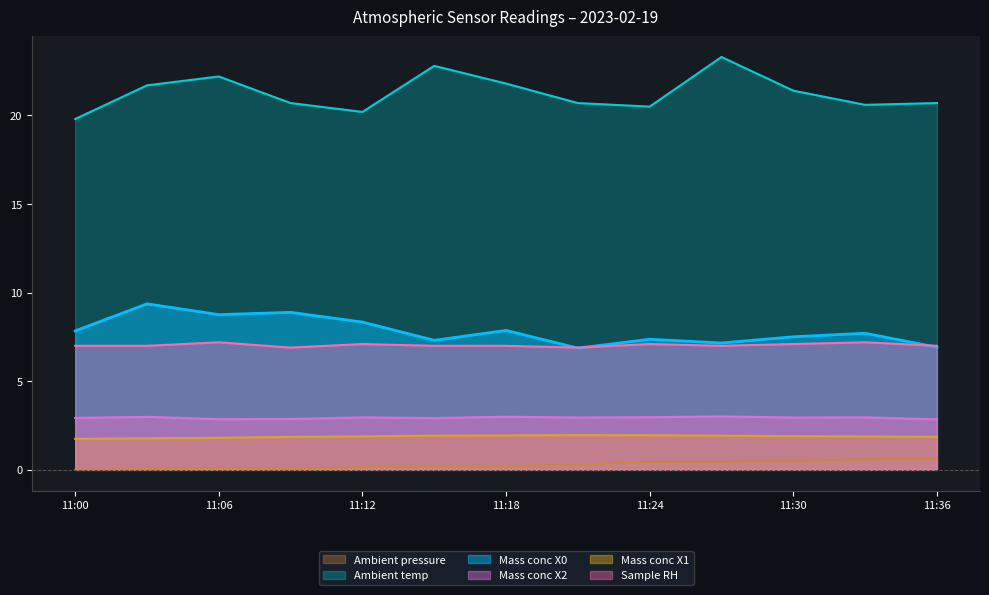

How many interior local peaks does the Sample RH series have?

4